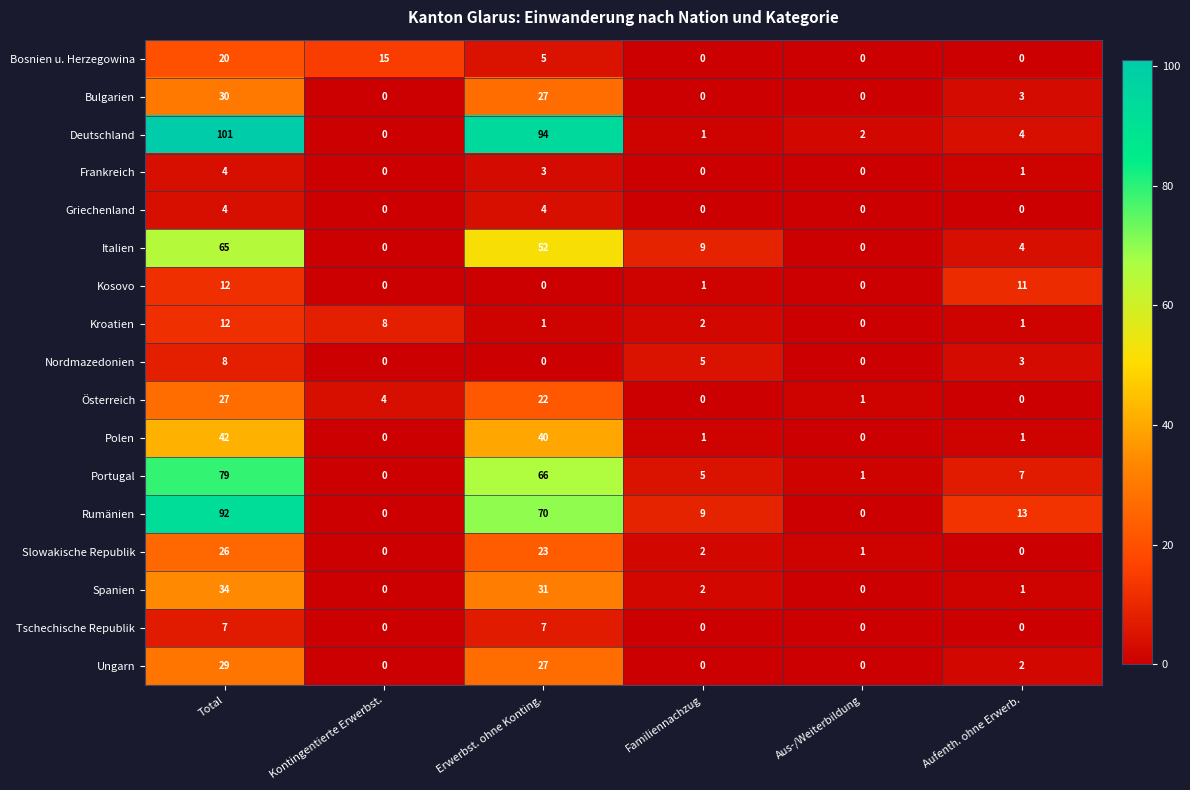

At how many categories does at least one series exceed 39?

2